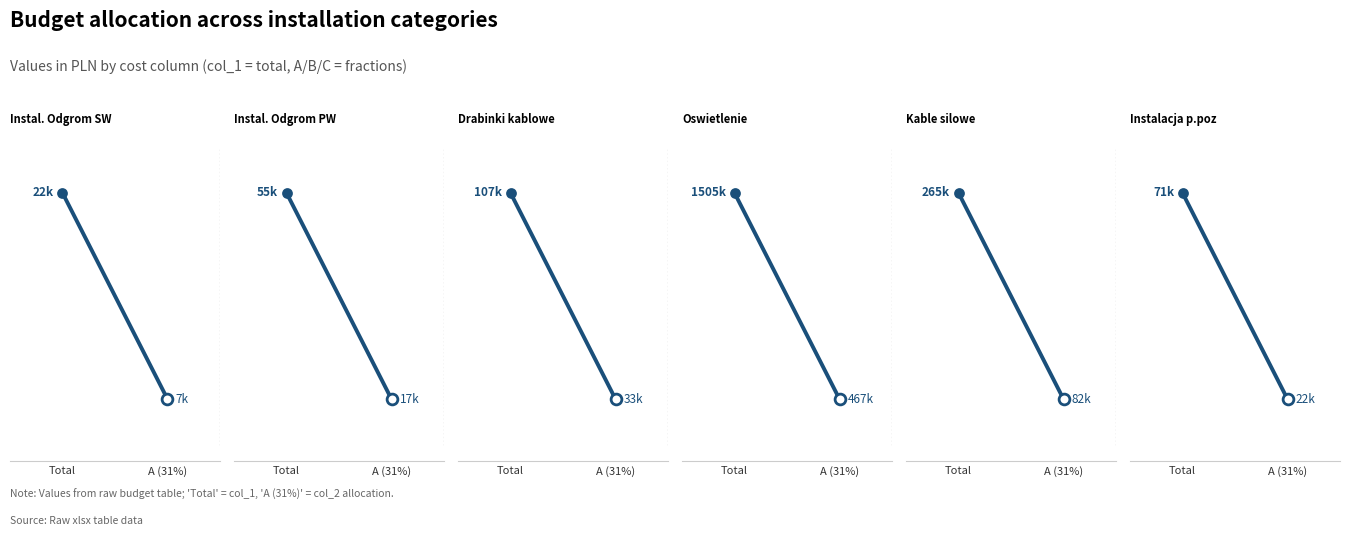

What is the ratio of the value at Total to the value at A (31%)?

3.2